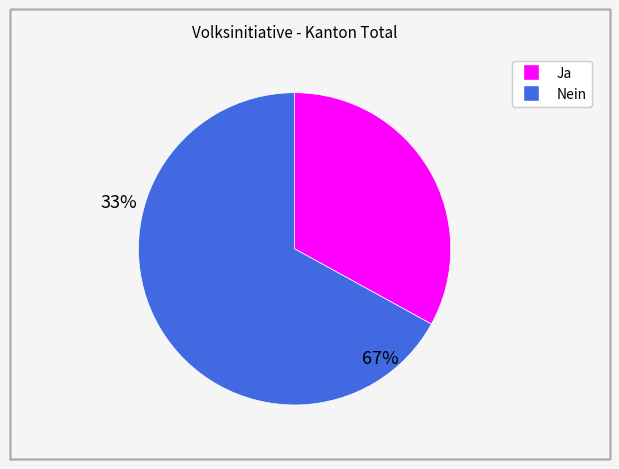

How many slices are in this pie chart?

2